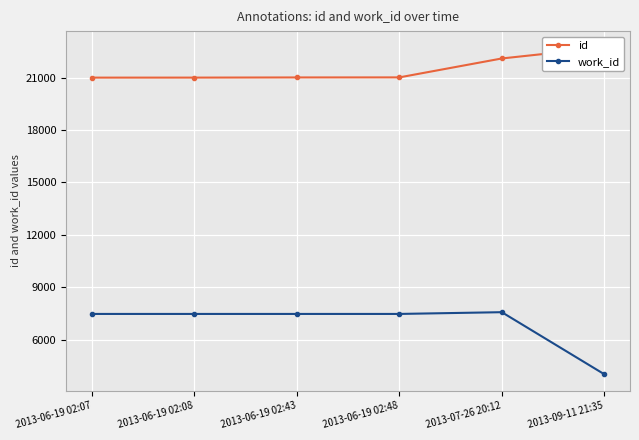

Which series has the largest range (max minus min)?

work_id